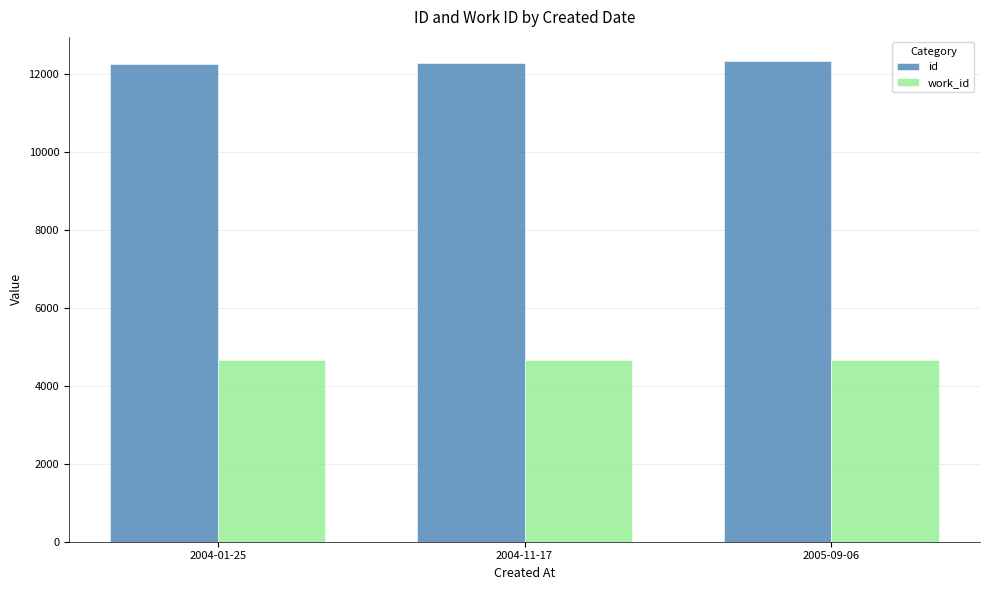

At which label is id closest to 12302?

2004-11-17